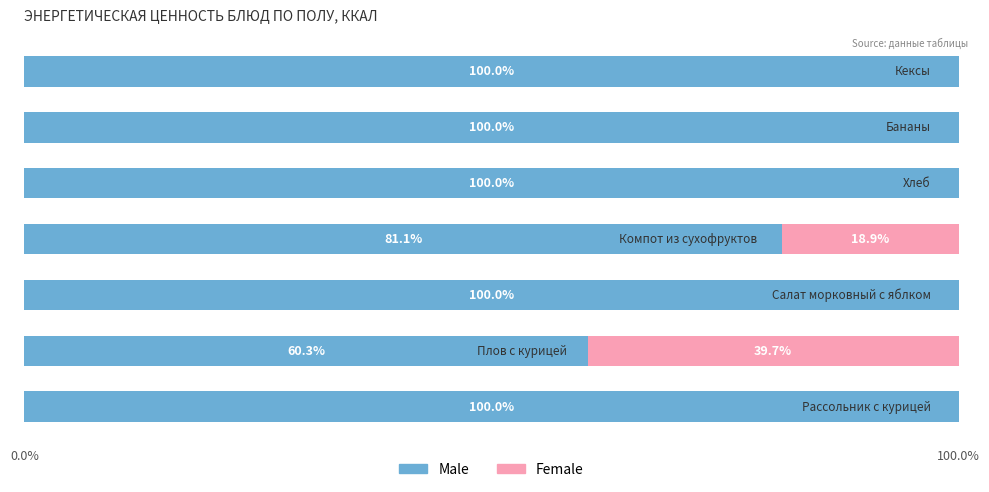

What is the highest value of the Male series?

100.0